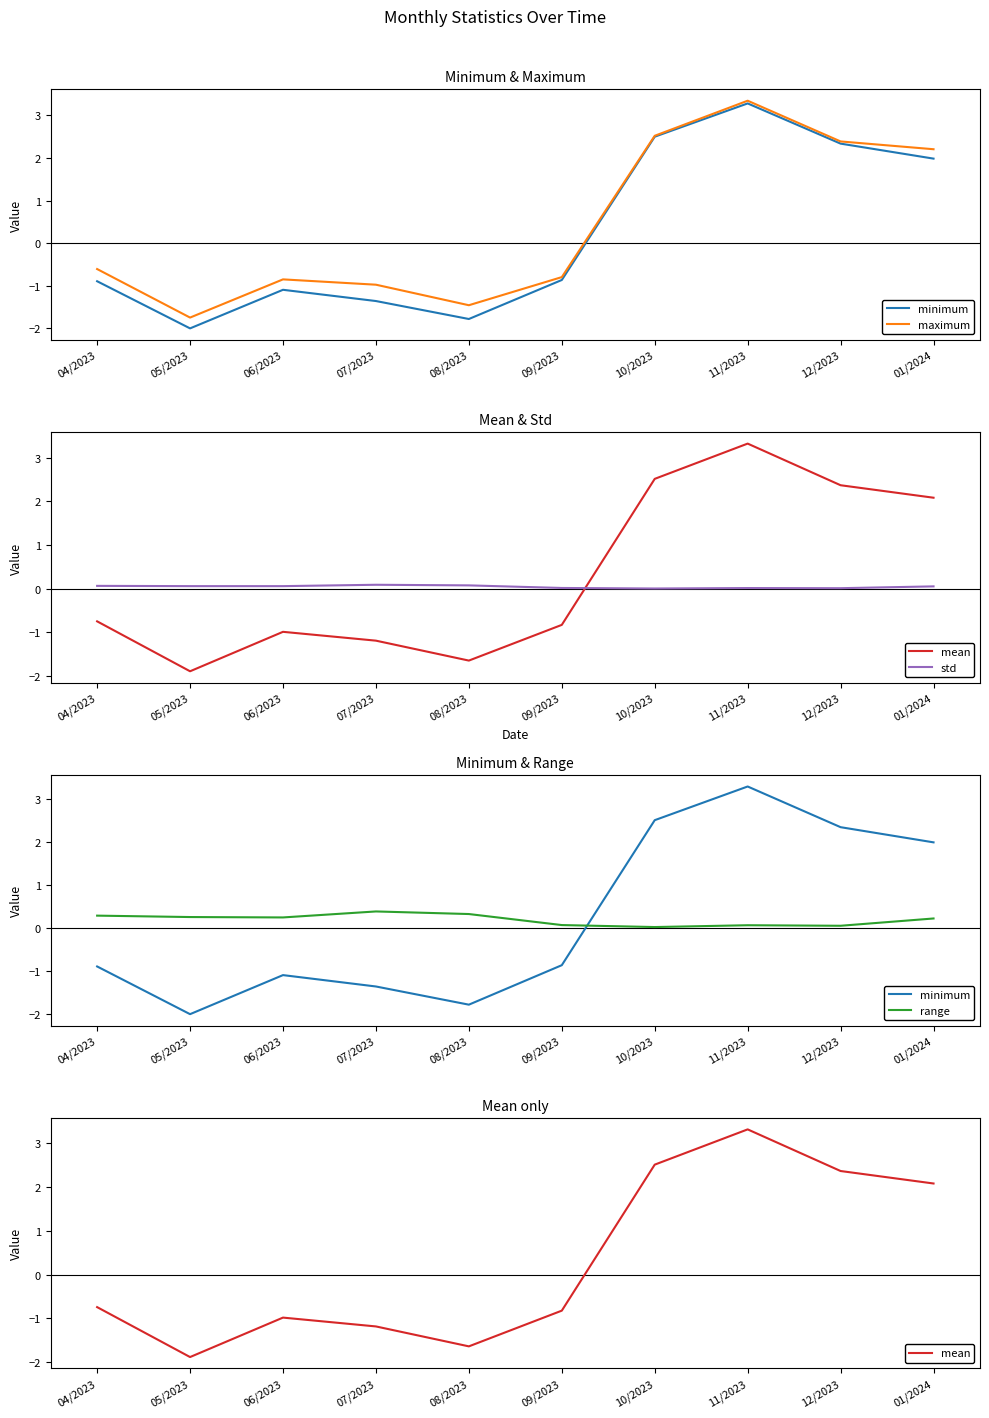

Where is std nearest to the value 0?

10/2023